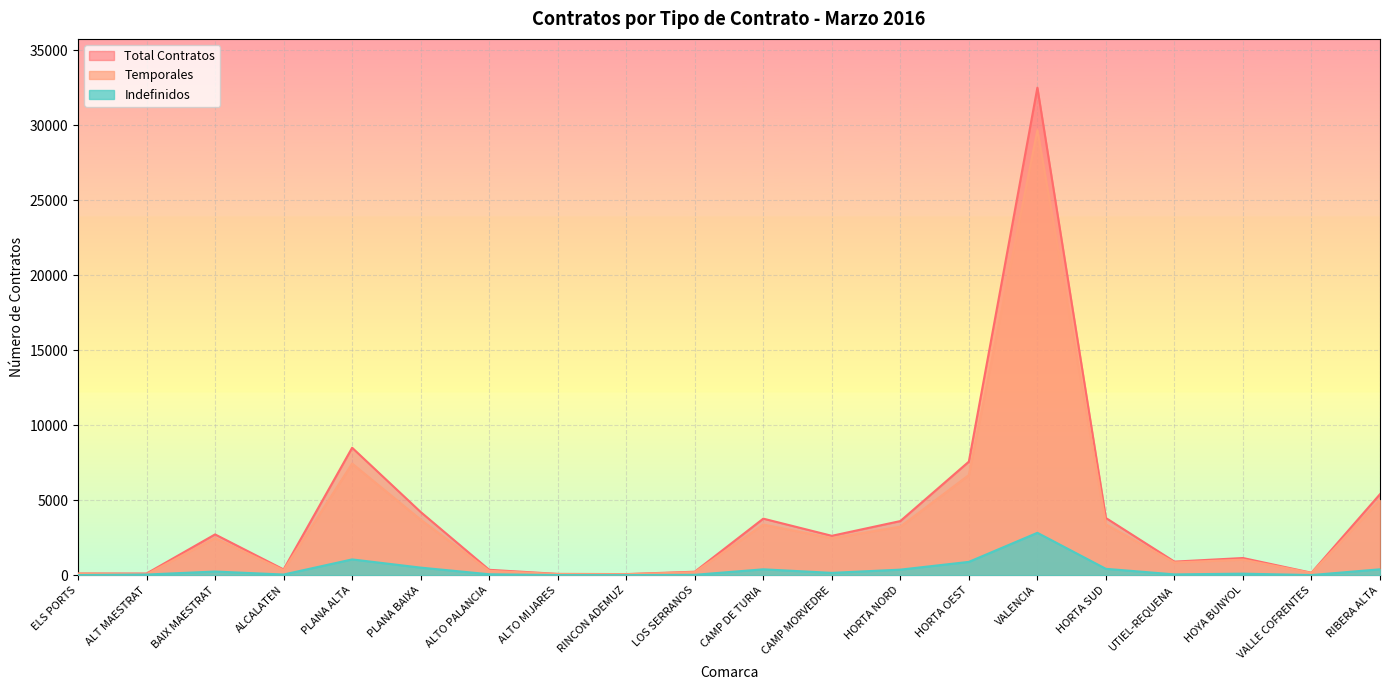

At which category does the chart reach its minimum across all series?

RINCON ADEMUZ